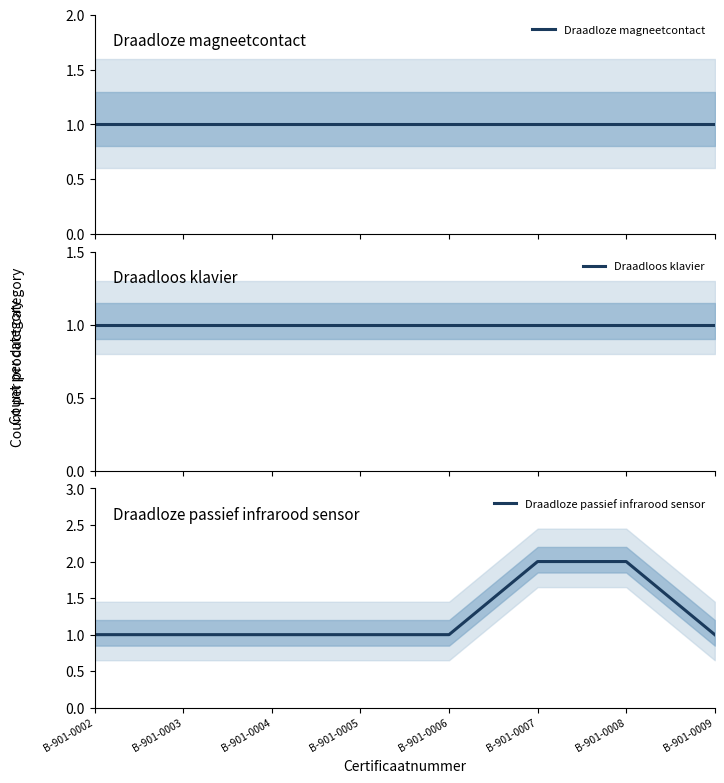

How many lines are shown in the chart?

3